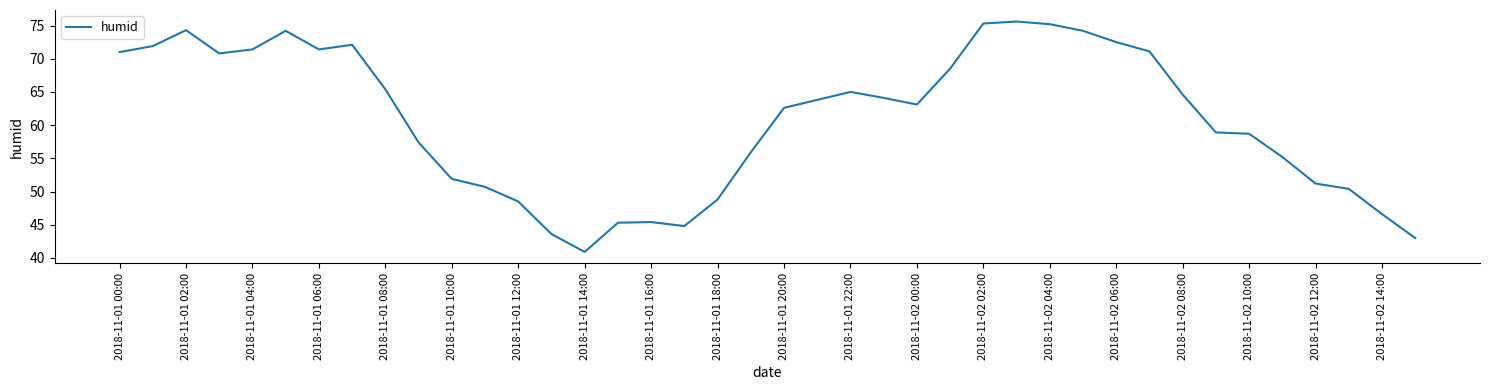

What is the smallest value displayed?

40.9